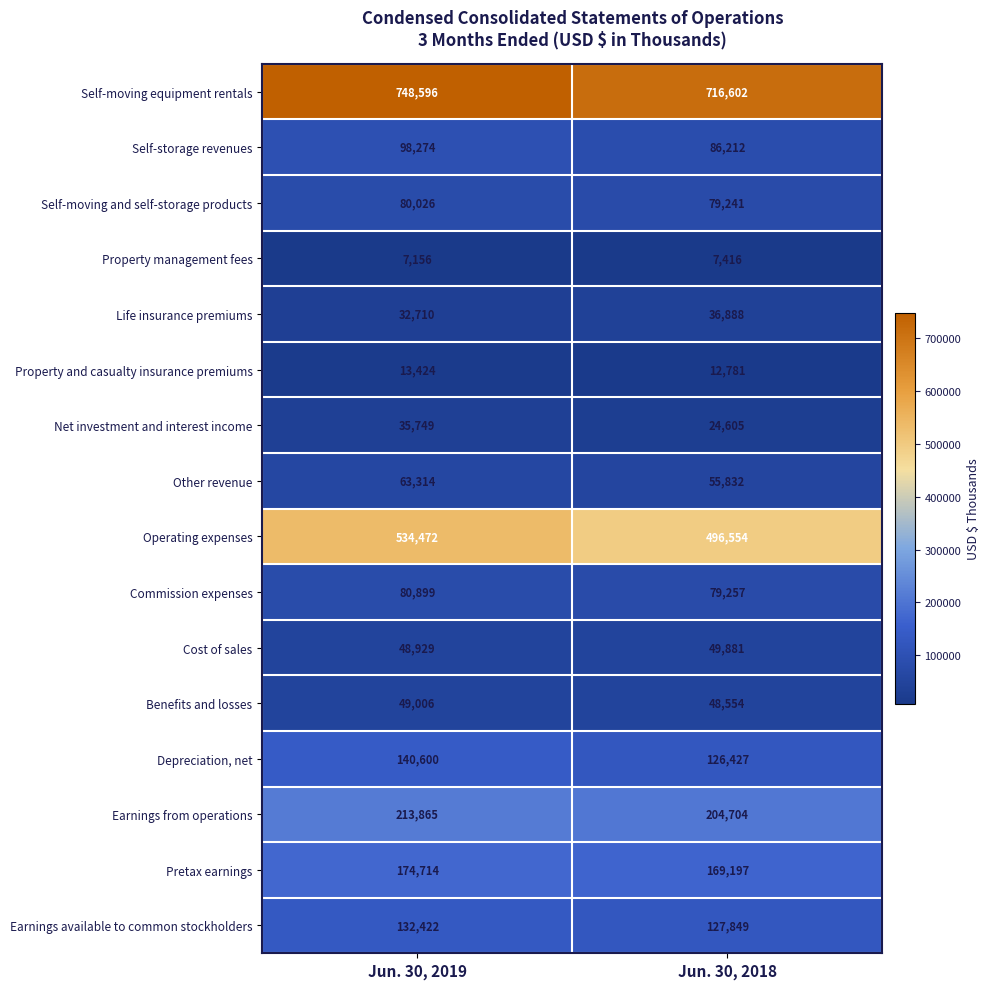

List the series in order of their peak value, lowest first.

Property management fees, Property and casualty insurance premiums, Net investment and interest income, Life insurance premiums, Benefits and losses, Cost of sales, Other revenue, Self-moving and self-storage products, Commission expenses, Self-storage revenues, Earnings available to common stockholders, Depreciation, net, Pretax earnings, Earnings from operations, Operating expenses, Self-moving equipment rentals